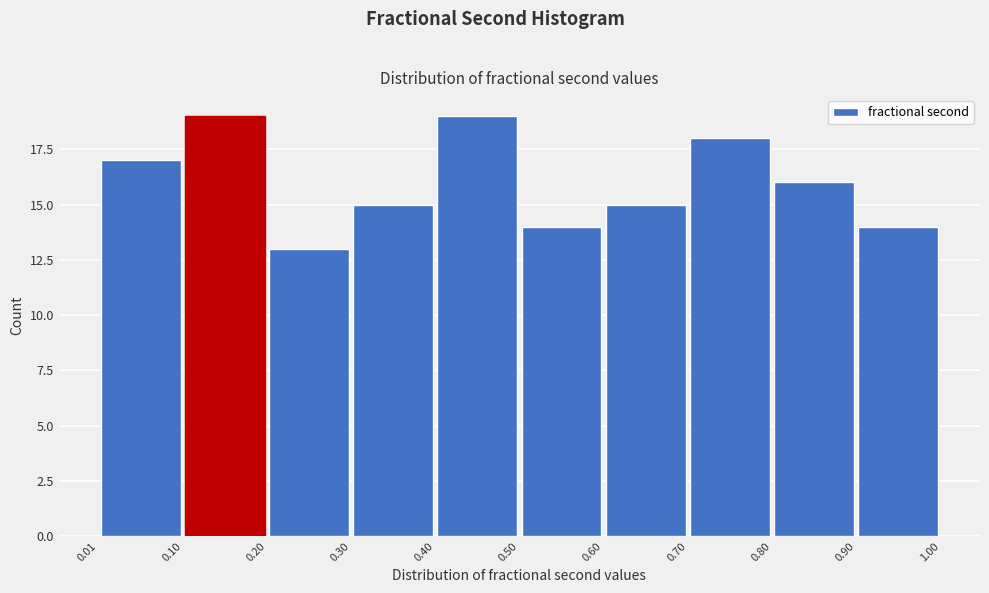

What is the height of the bar covering 0.70 to 0.80 on the x-axis? The values are not printed on the chart, so give them approximately, as read against the axis.

18